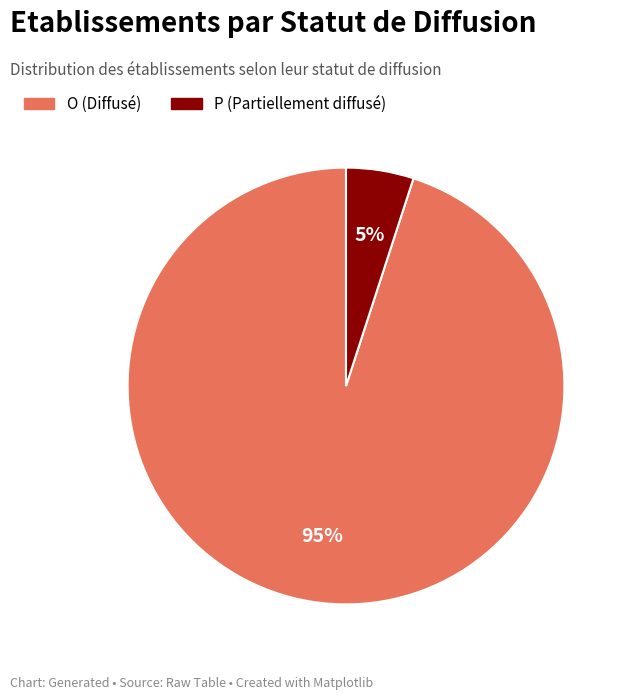

Which slice is the smallest?

P